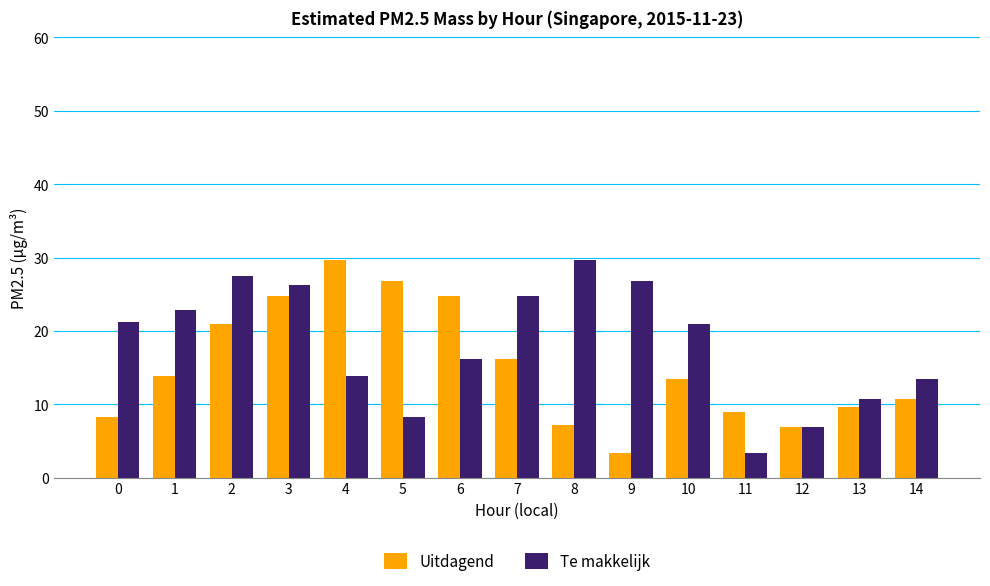

At 4, list the series in order from smallest to largest.

Te makkelijk, Uitdagend